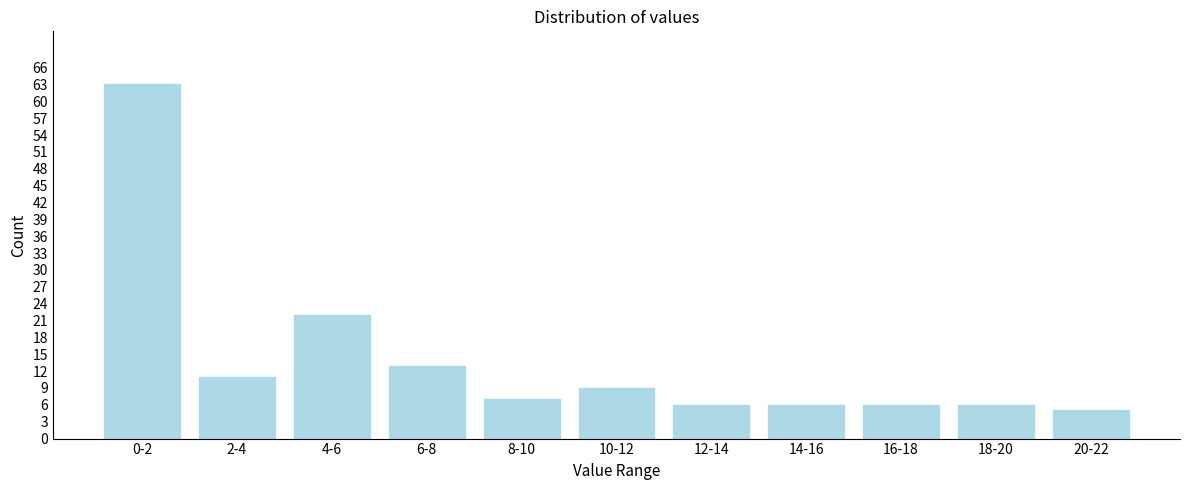

Reading right to left, what are all the values shown in this chart?

5	6	6	6	6	9	7	13	22	11	63